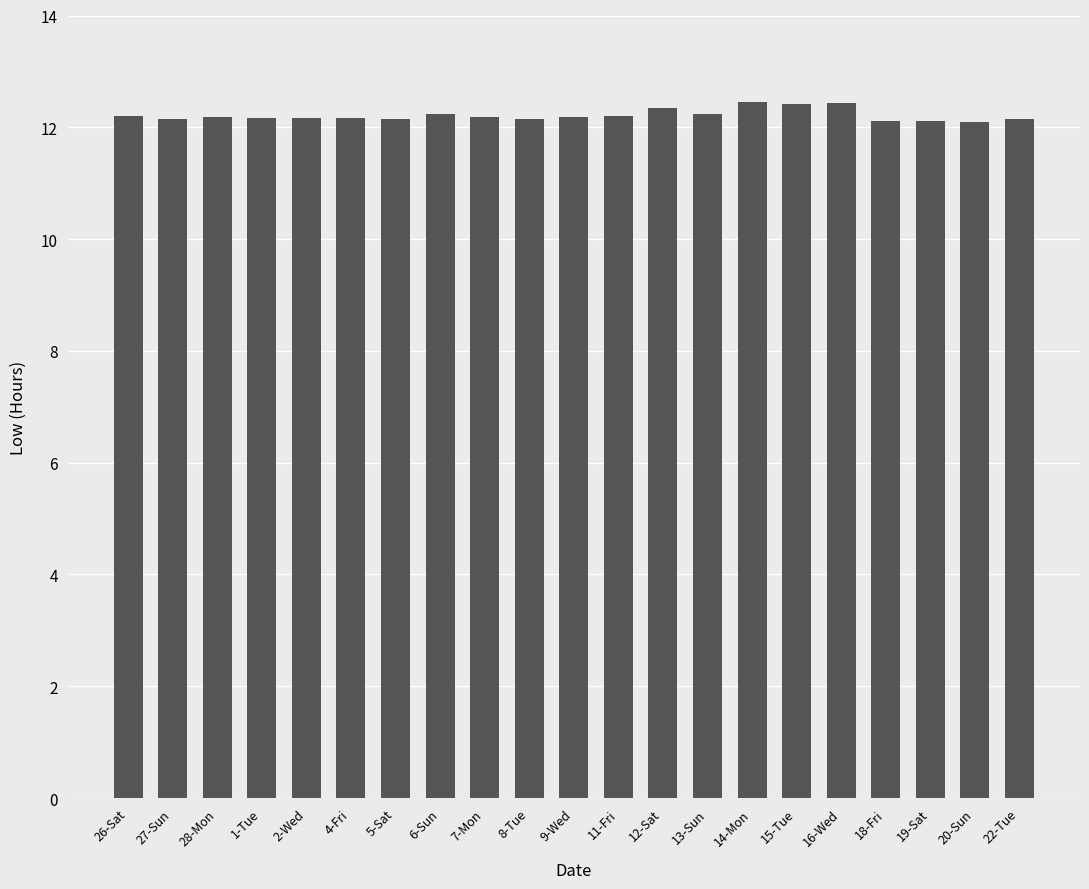

What is the difference between the second highest and minimum values?

0.3